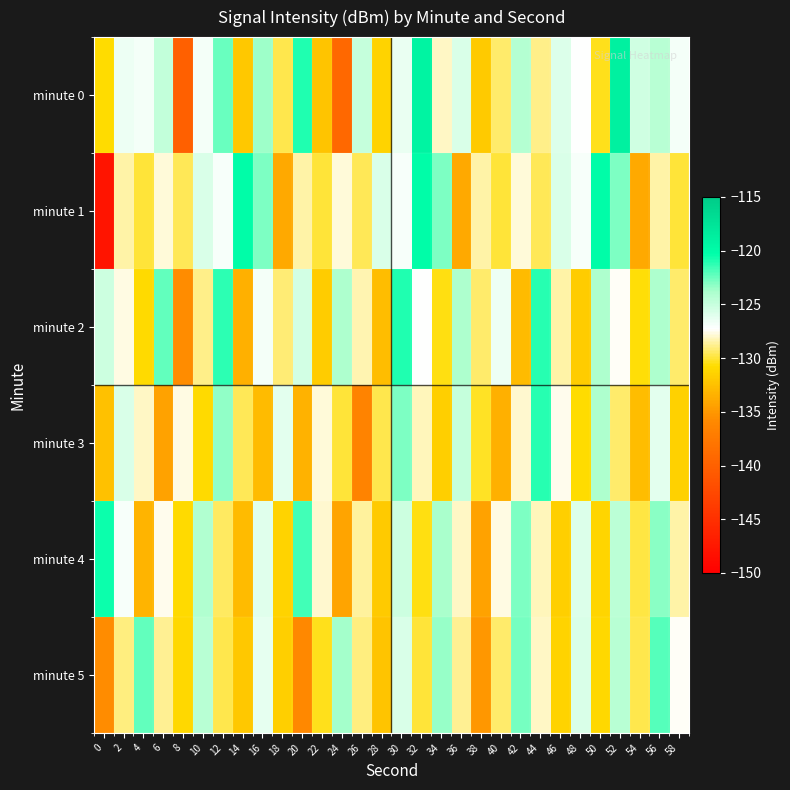

What is the greatest value displayed?

-118.8